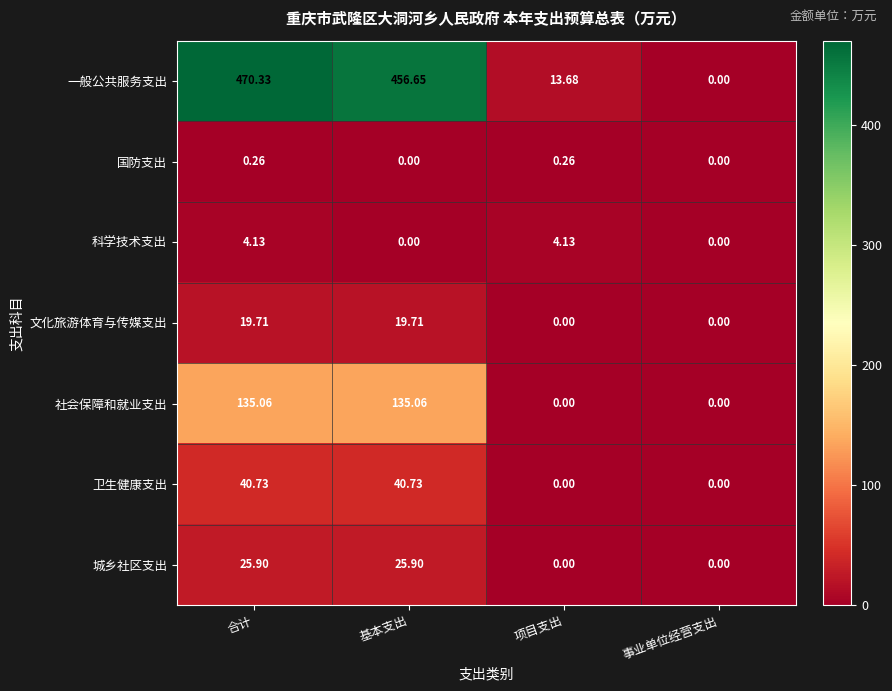

At which label does 社会保障和就业支出 first exceed 135?

合计